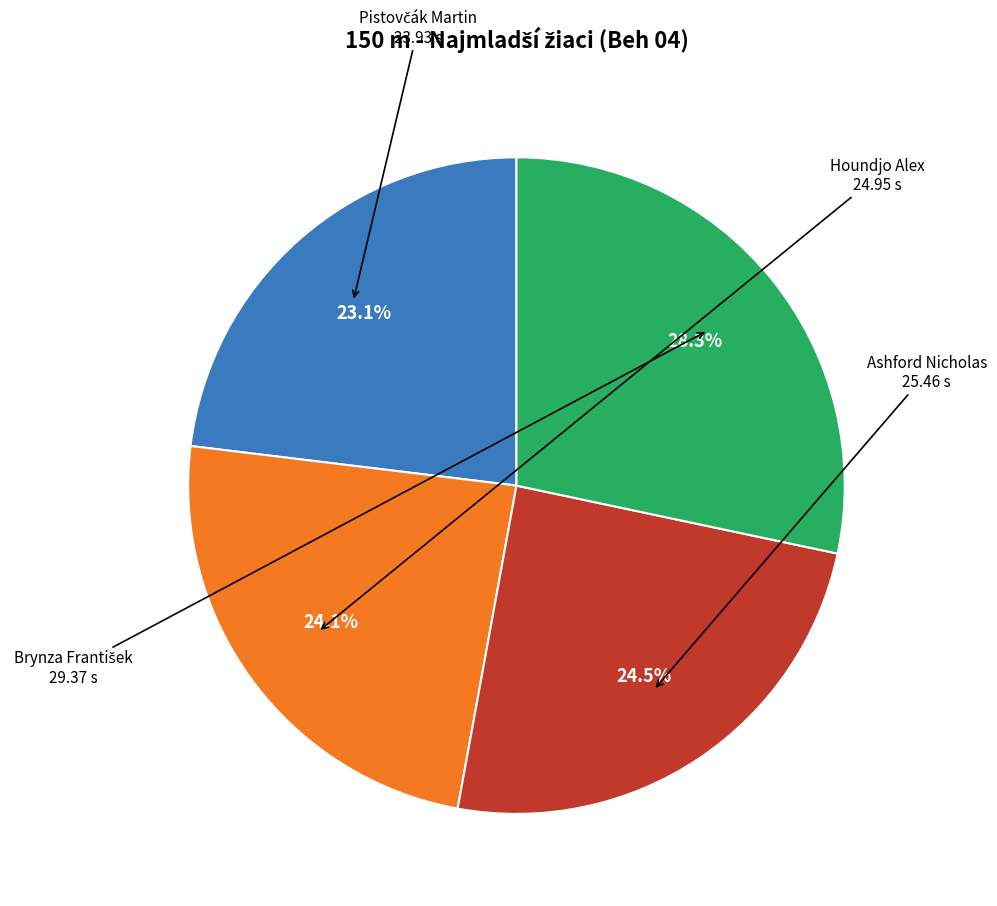

Is there a majority slice in this chart?

No